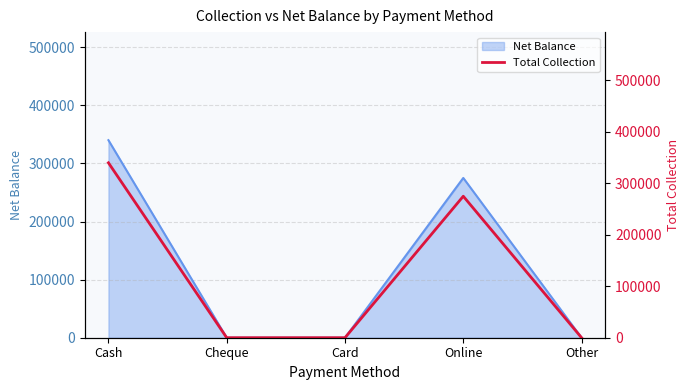

At which label does Net Balance reach its peak?

Cash